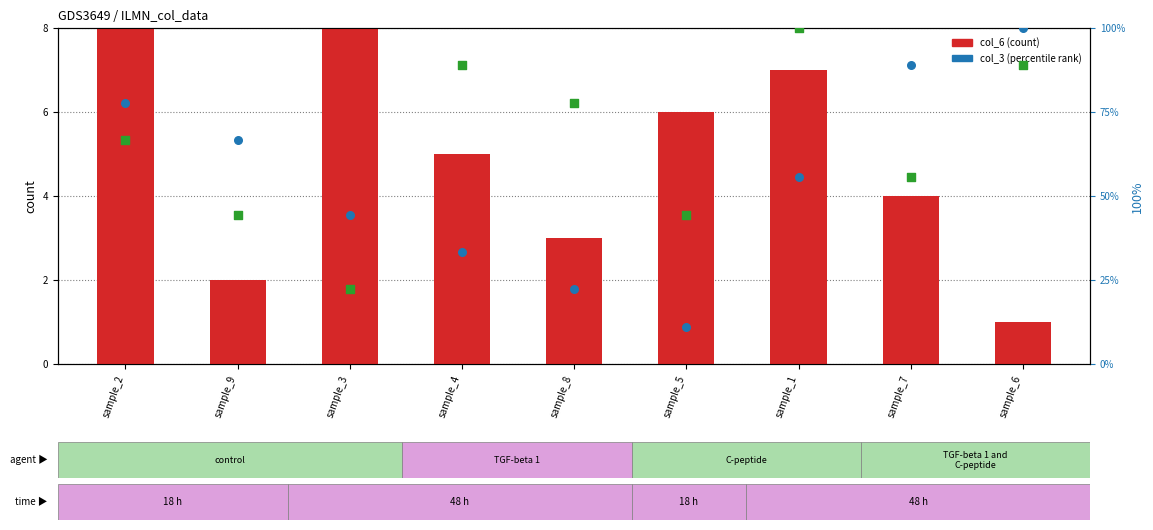

Which series has the widest spread of Y values?

col_3 (percentile)